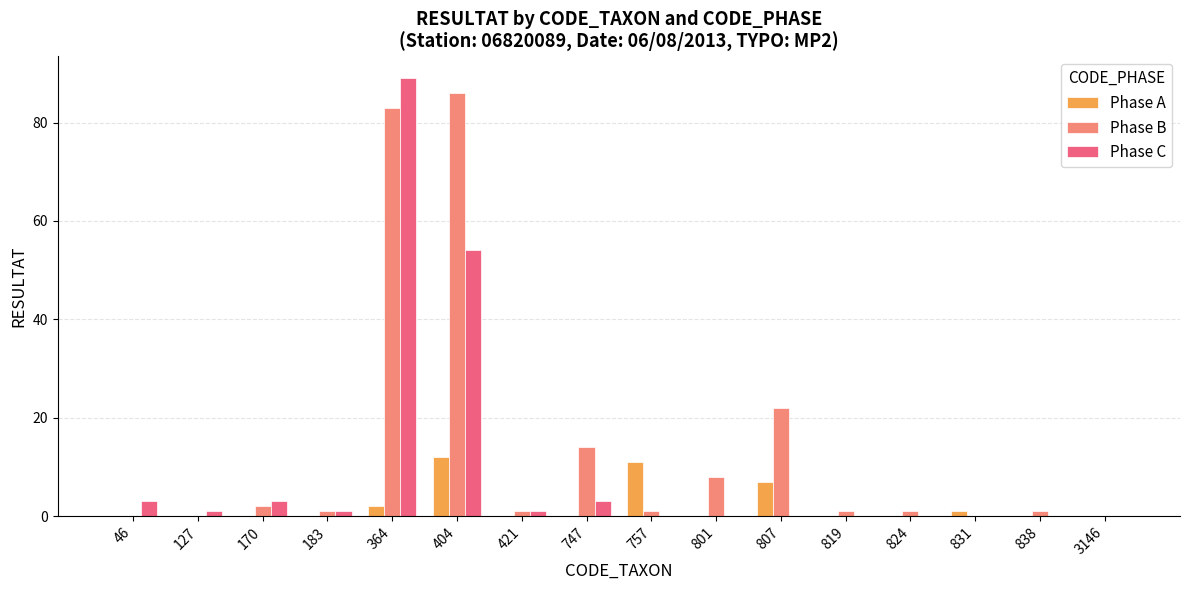

What is the difference between the Phase C values at 819 and 421?

1